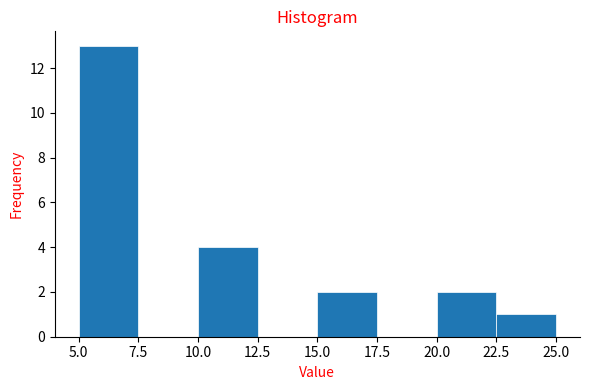

Which range on the x-axis has the tallest bar?

5.0 to 7.5